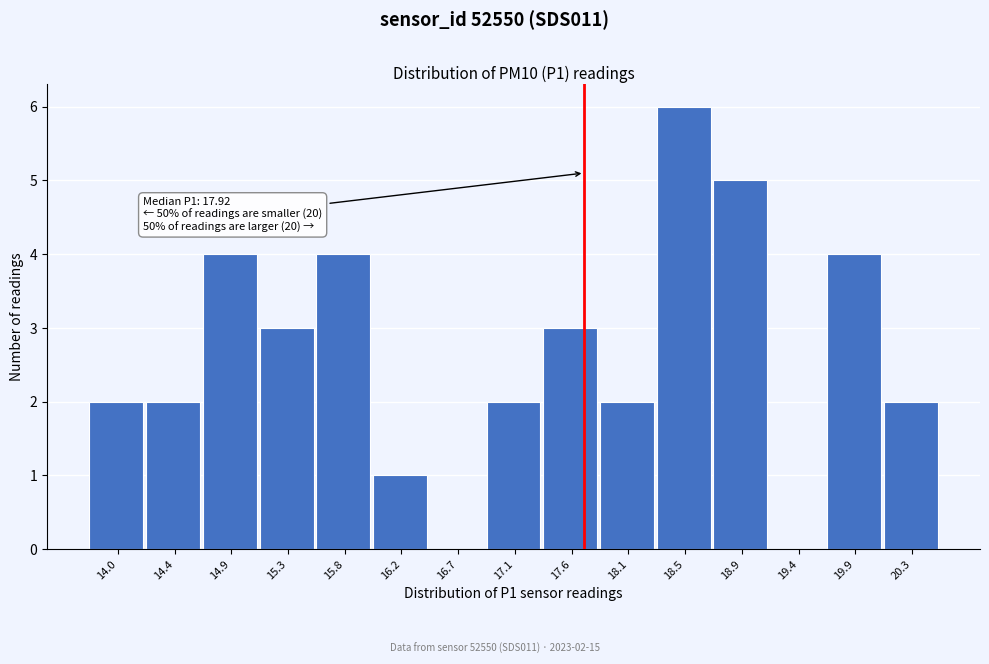

Reading right to left, what are all the values shown in this chart?

20.3=2	19.9=4	19.4=0	18.9=5	18.5=6	18.1=2	17.6=3	17.1=2	16.7=0	16.2=1	15.8=4	15.3=3	14.9=4	14.4=2	14.0=2